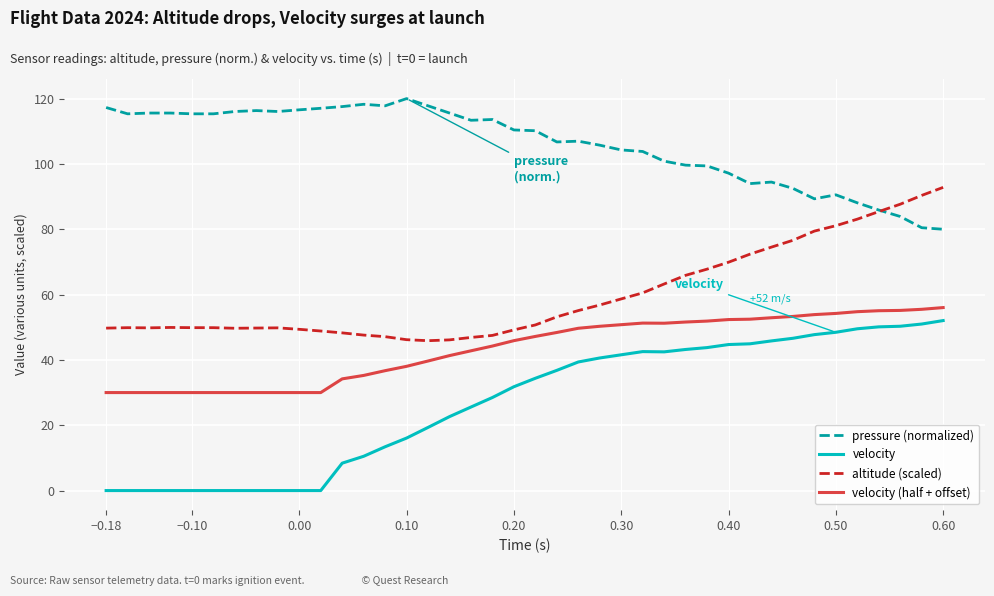

True or false: velocity (half + offset) and velocity cross at least once.

False